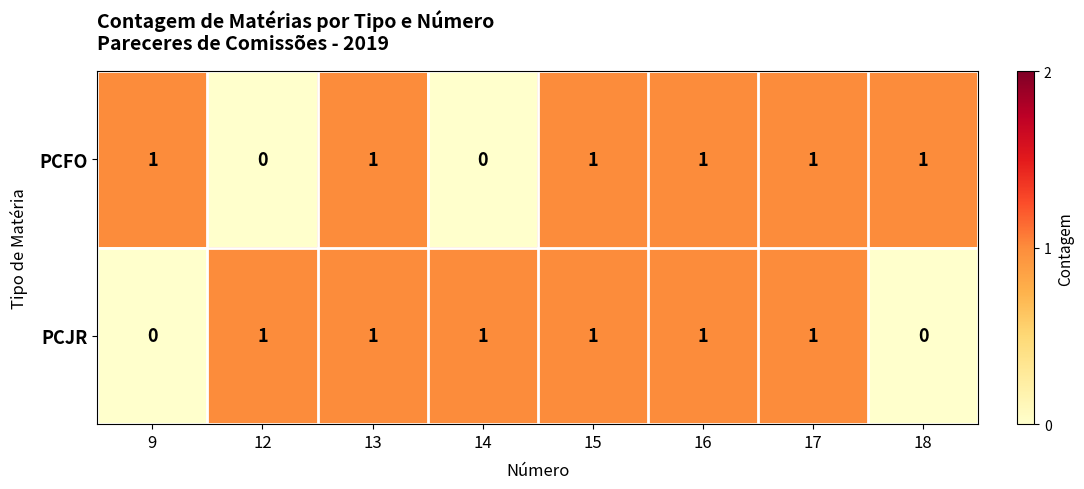

Is it true that PCJR equals -1 at 9?

False